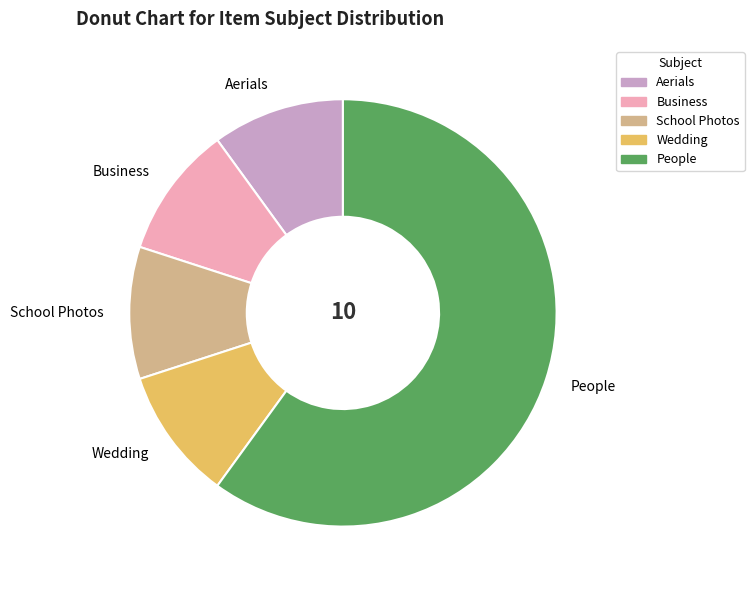

Which category has the biggest portion of the pie?

People